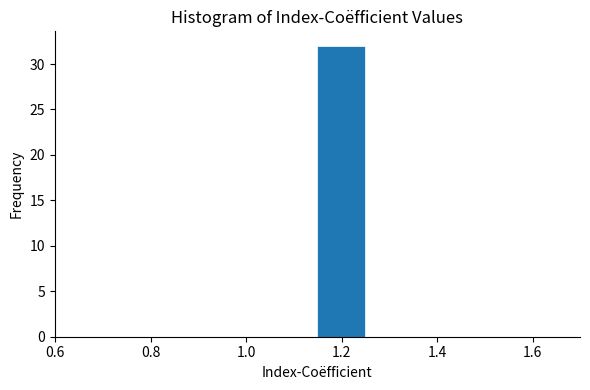

Reading left to right, transcribe this chart: for each bar, give the range it covers on the x-axis and its height. Neither the bar edges nor the heights are printed on the chart, so give them approximately, as read against the axes.

0.64 to 0.74: 0
0.74 to 0.84: 0
0.84 to 0.94: 0
0.94 to 1.04: 0
1.04 to 1.14: 0
1.14 to 1.24: 32
1.24 to 1.34: 0
1.34 to 1.44: 0
1.44 to 1.54: 0
1.54 to 1.64: 0